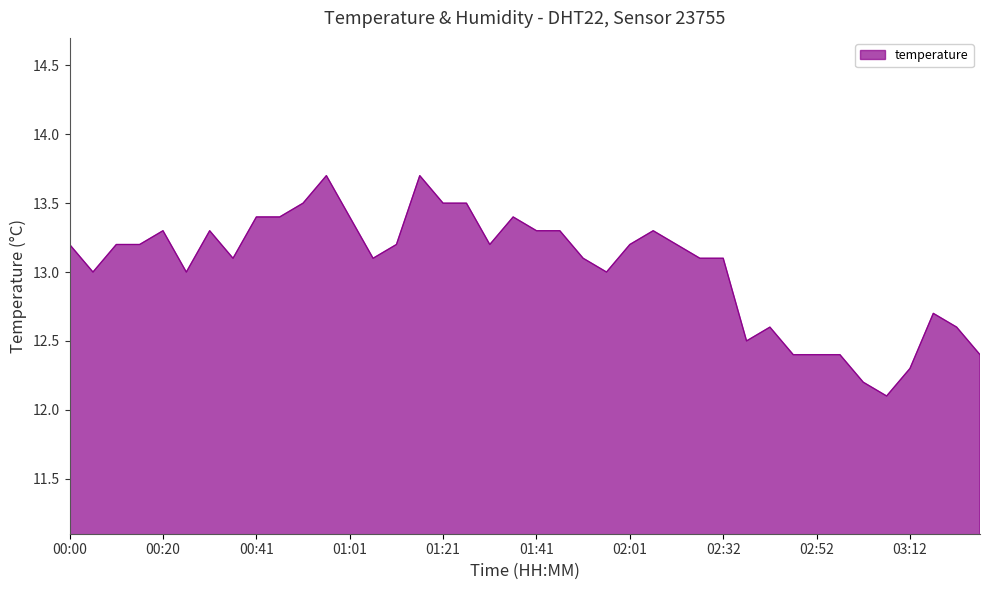

Count the number of data series in this chart.

1